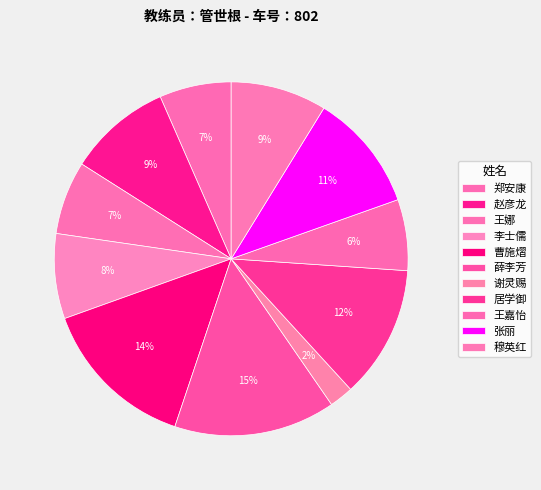

How many segments does this pie chart have?

11